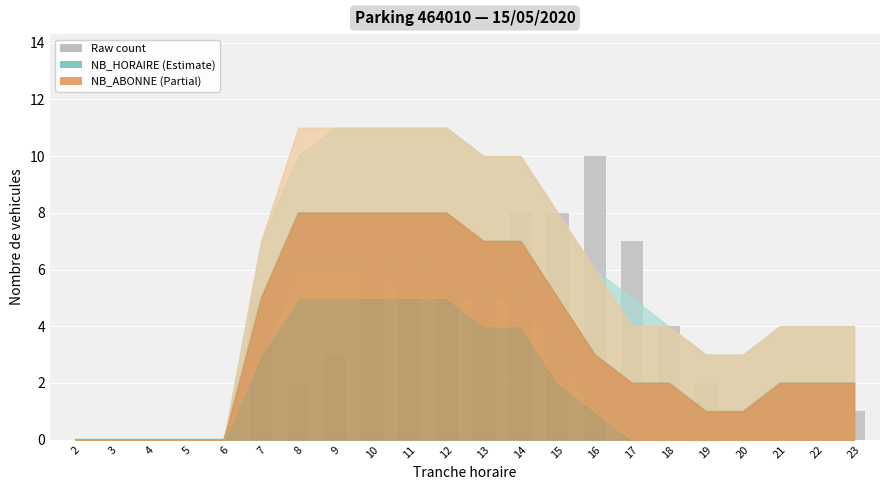

Is it true that the value at 4 is -3?

False